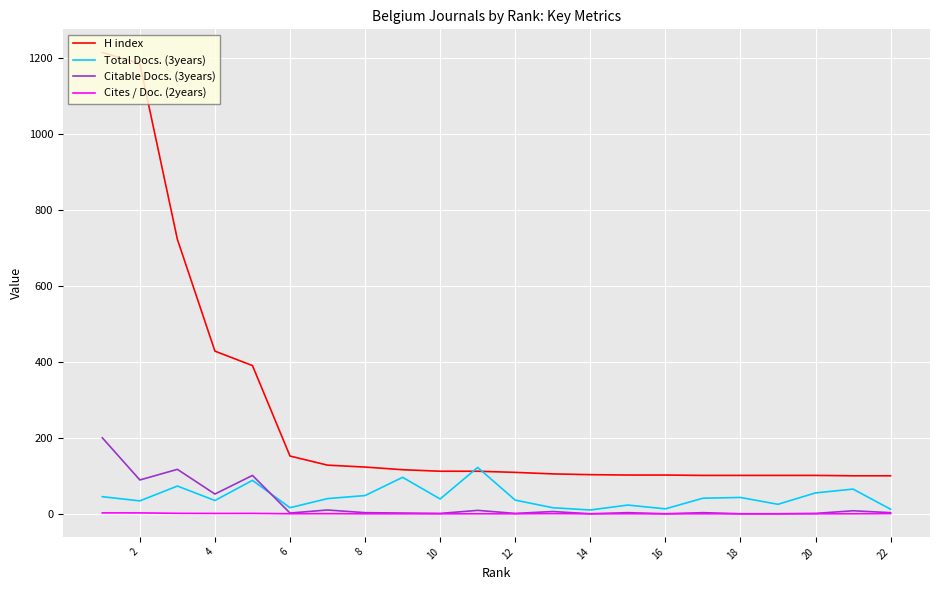

What is the difference between the Cites / Doc. (2years) values at 8 and 22?

0.5